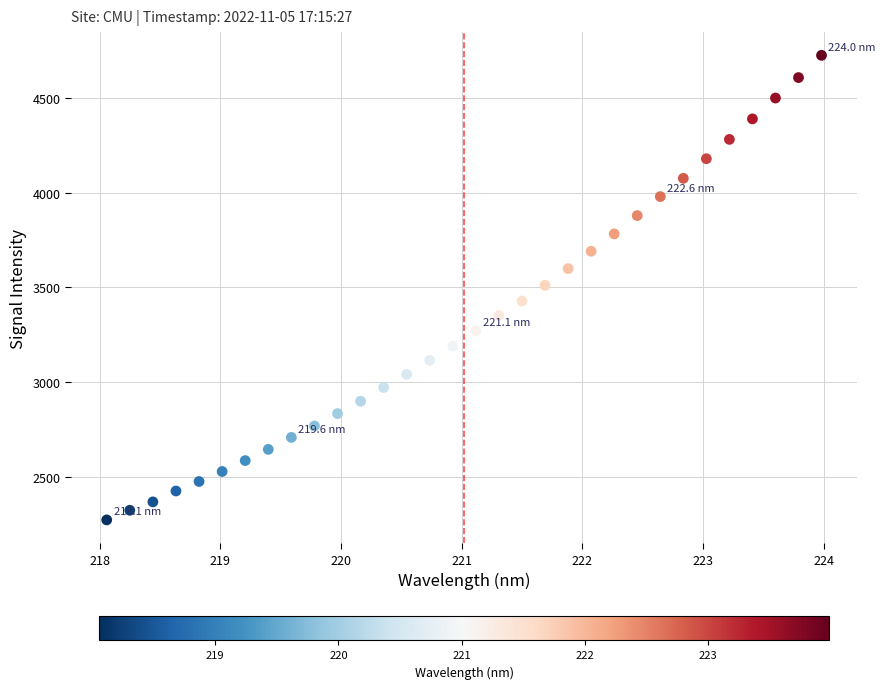

What is the range of Y values (max minus min)?

2456.5